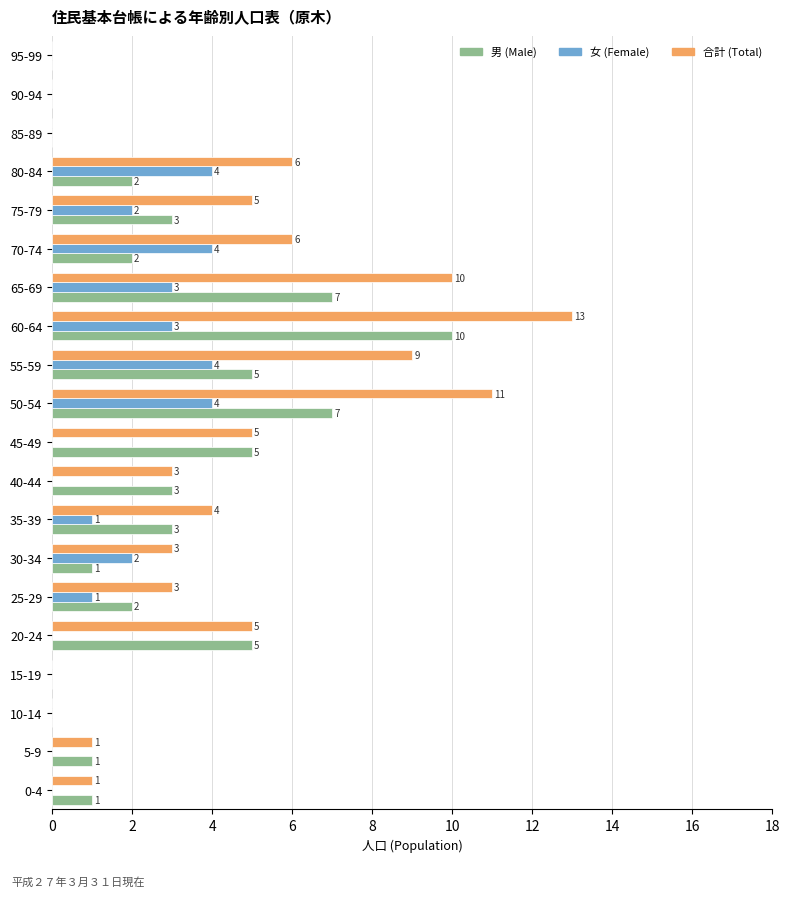

What is the total value across all series at 35-39?

8